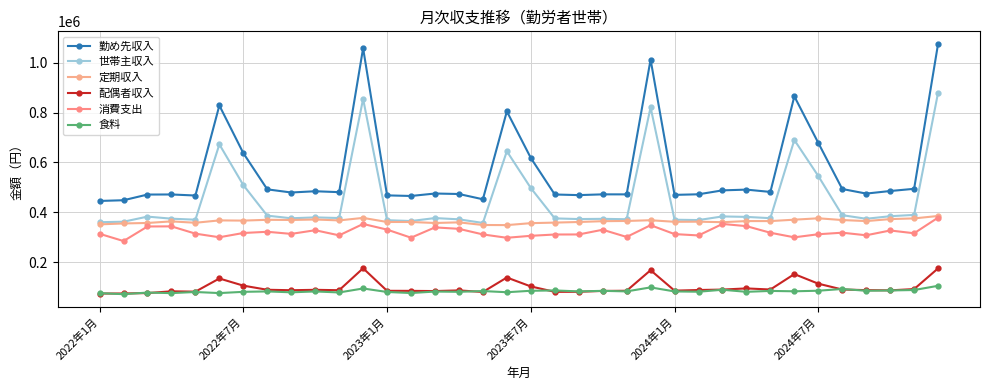

True or false: 配偶者収入 has more than 2 interior local peaks.

True